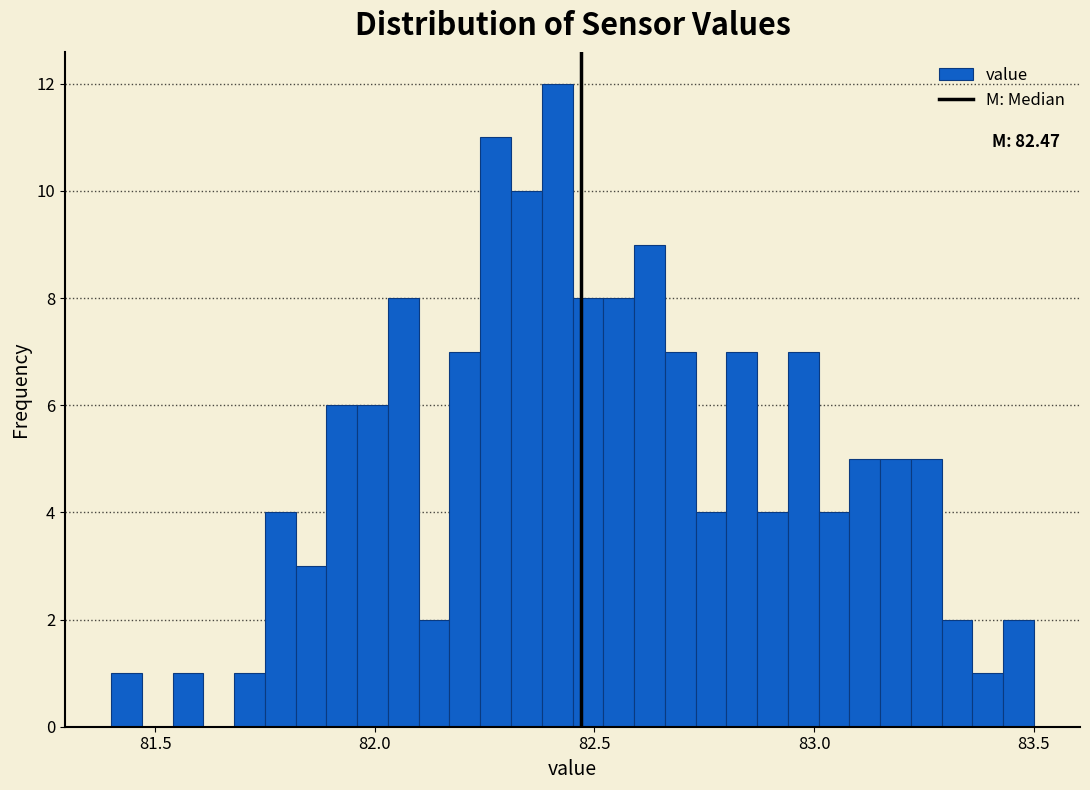

Read against the x-axis, roughly where is the centre of the tallest bar?

82.40